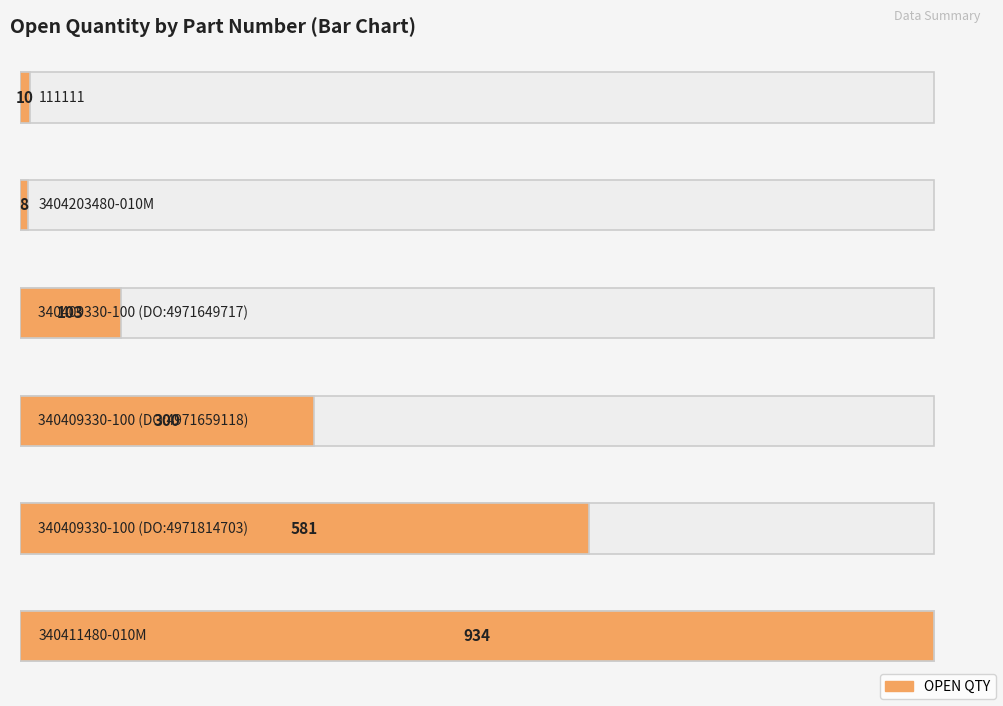

Between 340409330-100 (DO:4971814703) and 3404203480-010M, which is larger?

340409330-100 (DO:4971814703)